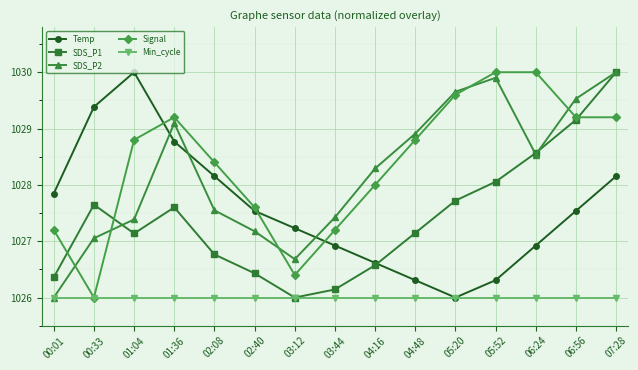

How many distinct data groups are displayed?

5